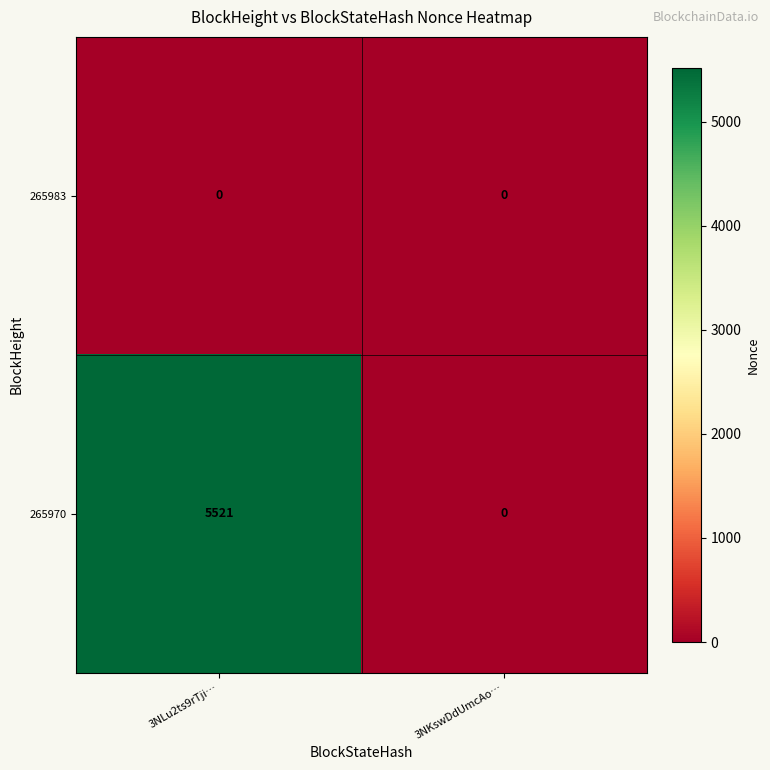

At which label does 265970 reach its peak?

3NLu2ts9rTji…